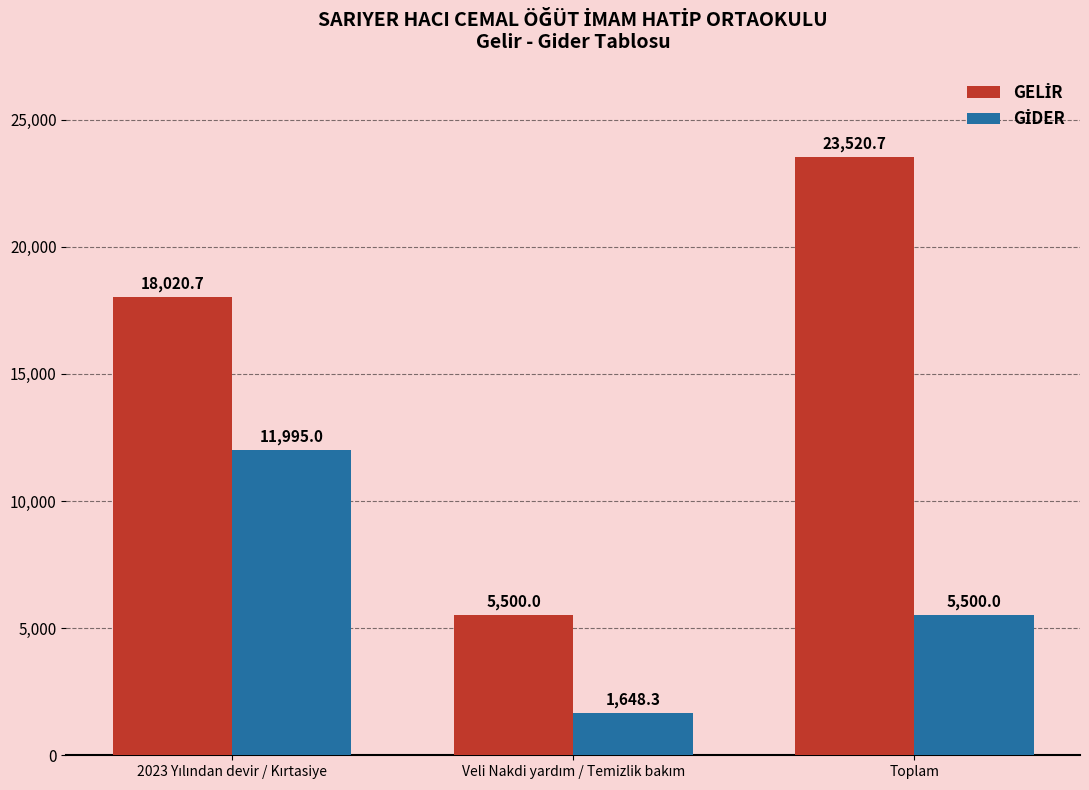

What is the total value across all series at Toplam?

29020.7